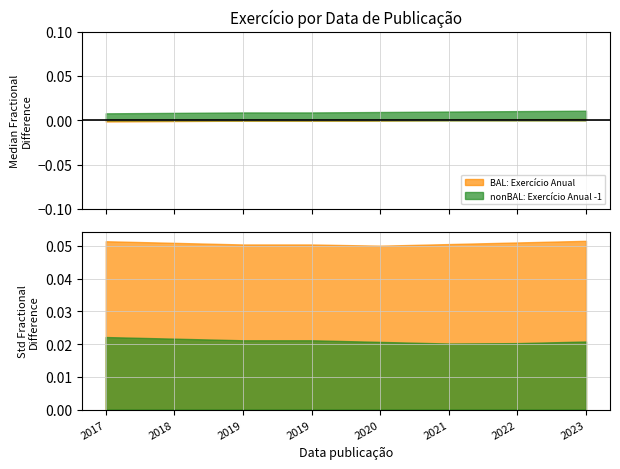

Reading left to right, transcribe all the data shown in this chart.

2017	2018	2019	2019	2020	2021	2022	2023